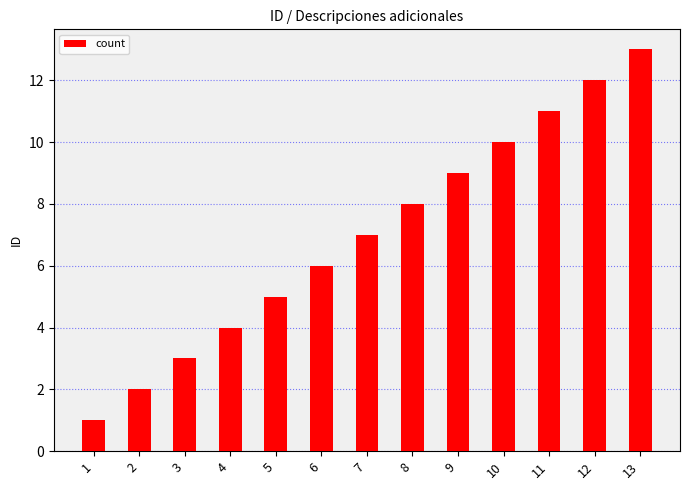

List the labels in order of value, largest first.

13, 12, 11, 10, 9, 8, 7, 6, 5, 4, 3, 2, 1